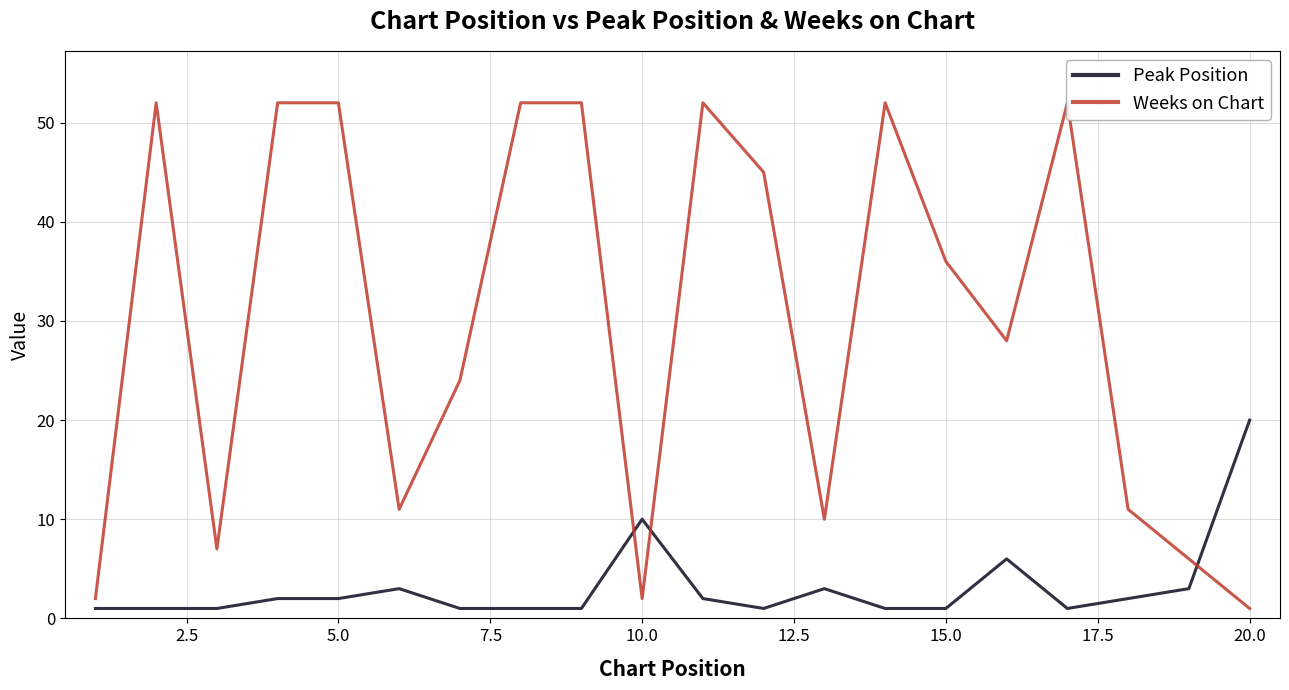

How many values in the Peak Position series are below 2?

10